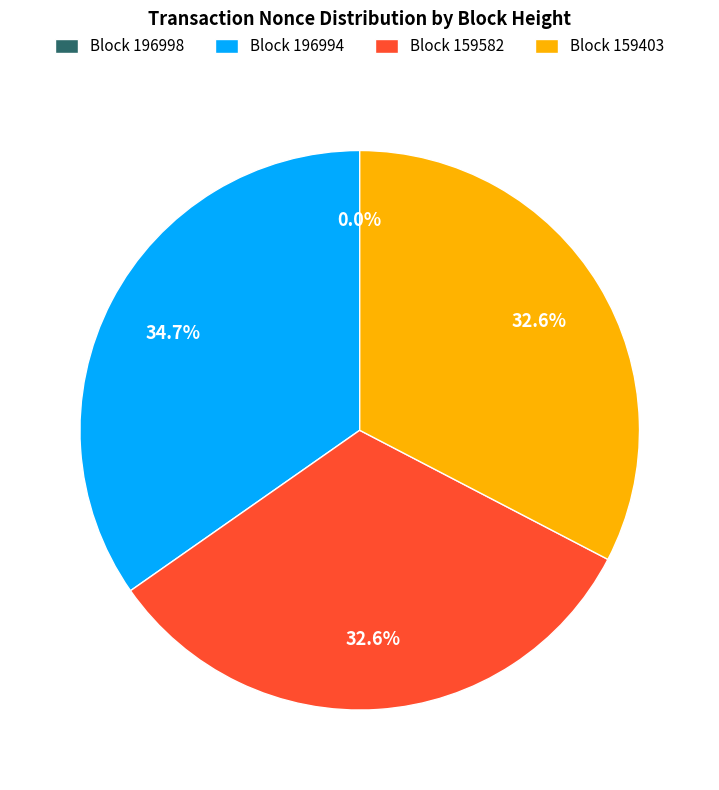

Combined, do Block 196994 and Block 159582 account for over 50%?

Yes